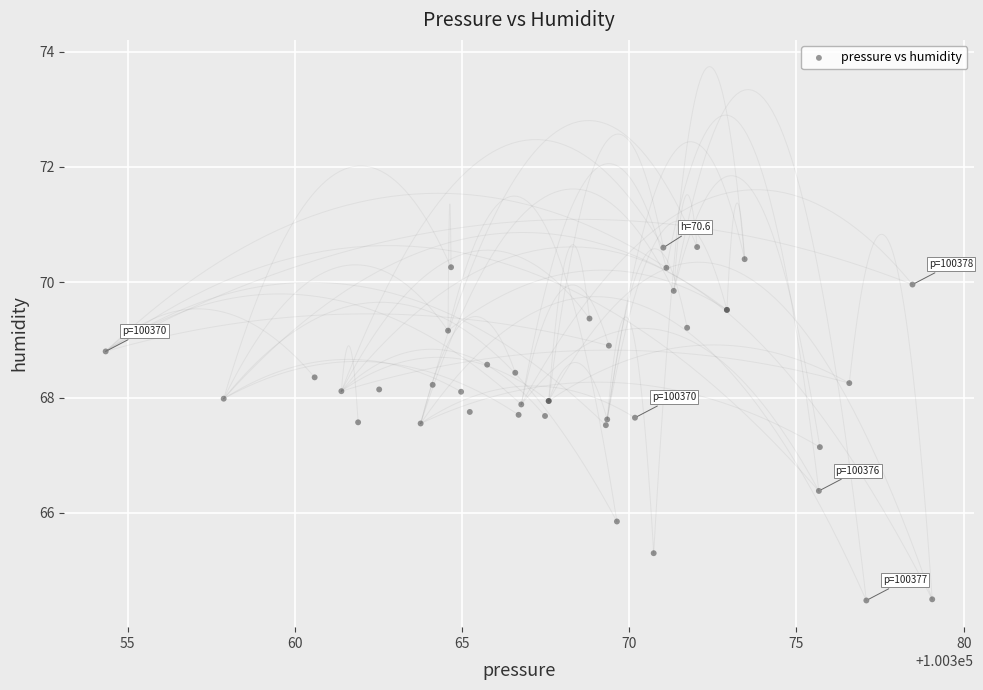

What Y value in the scatter plot is closest to 67?

67.1